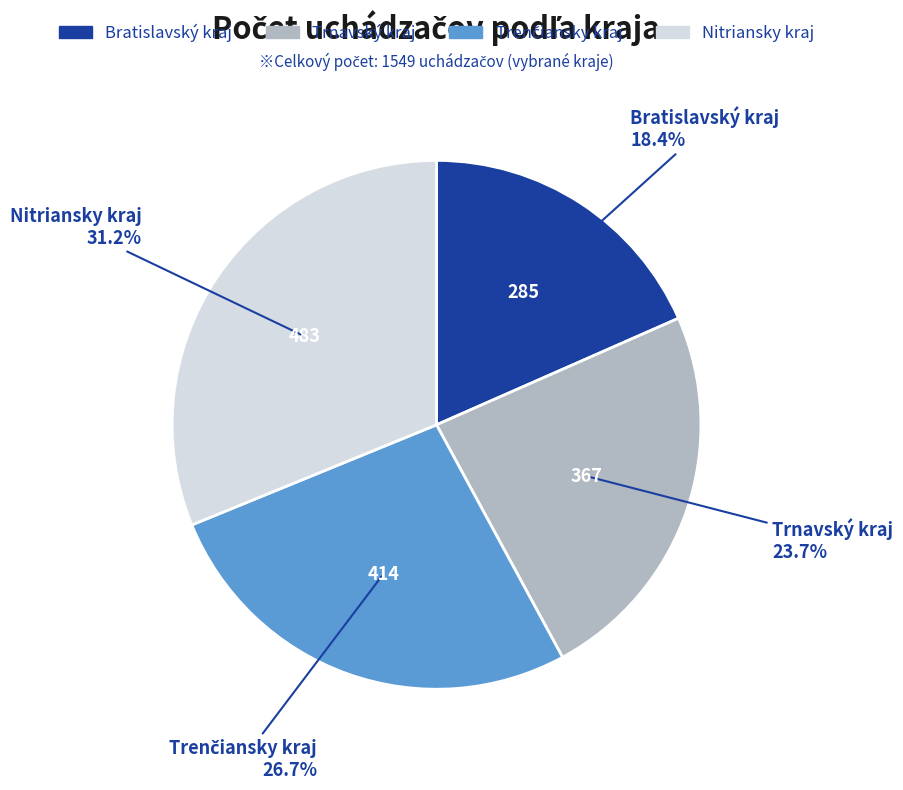

Is it true that Bratislavský kraj is 8% of the pie?

False